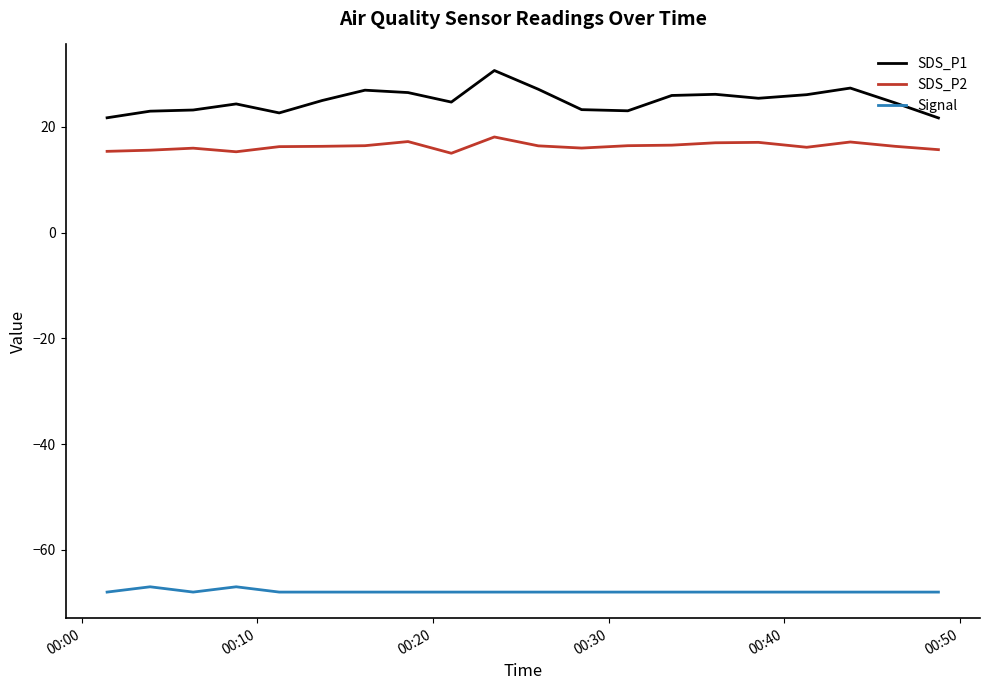

Which series has the widest spread of values?

SDS_P1